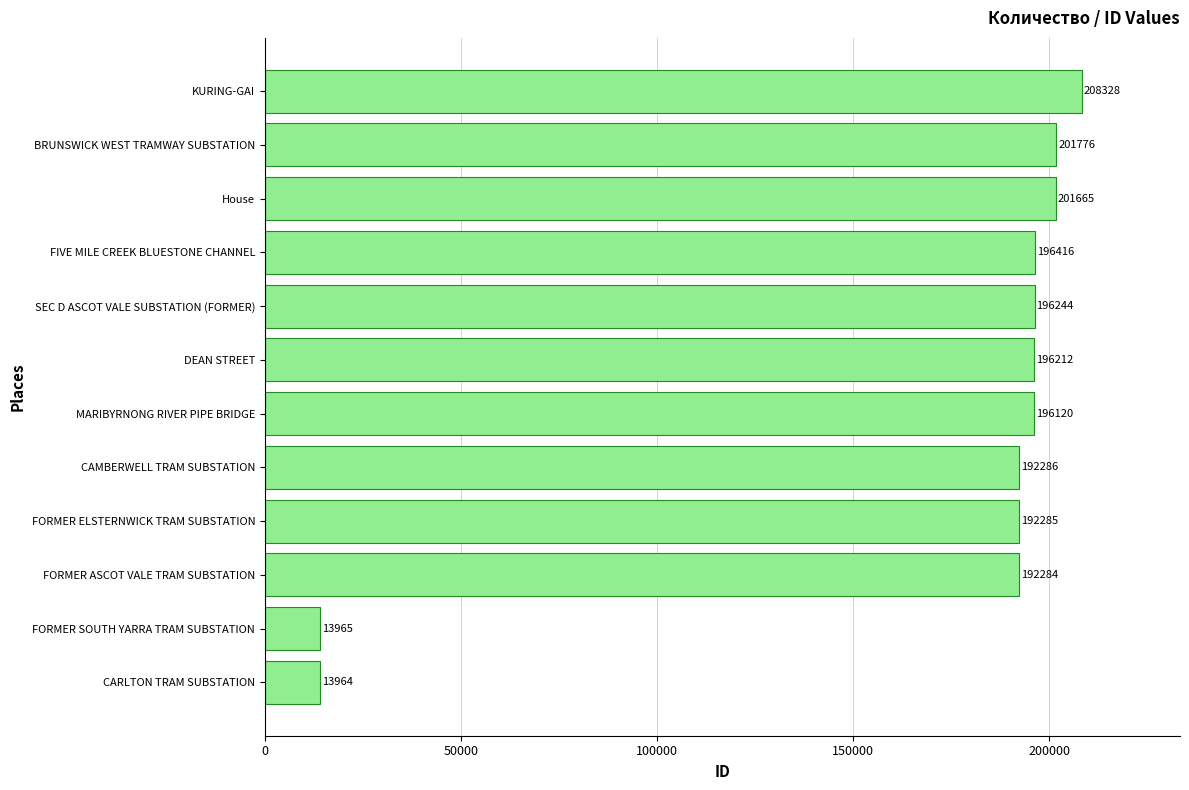

What is the sum of all values?

2001545